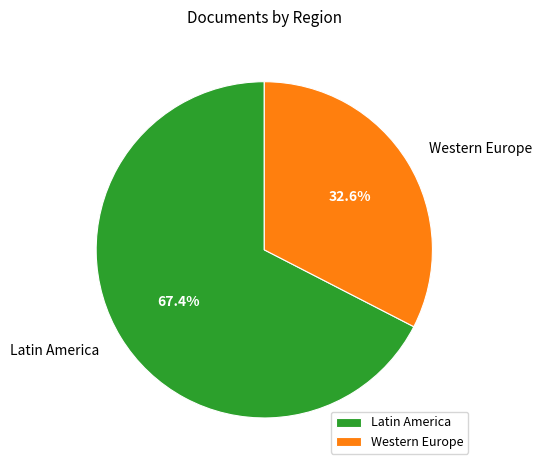

Approximately how many times larger is the value at Western Europe compared to Latin America?

0.5